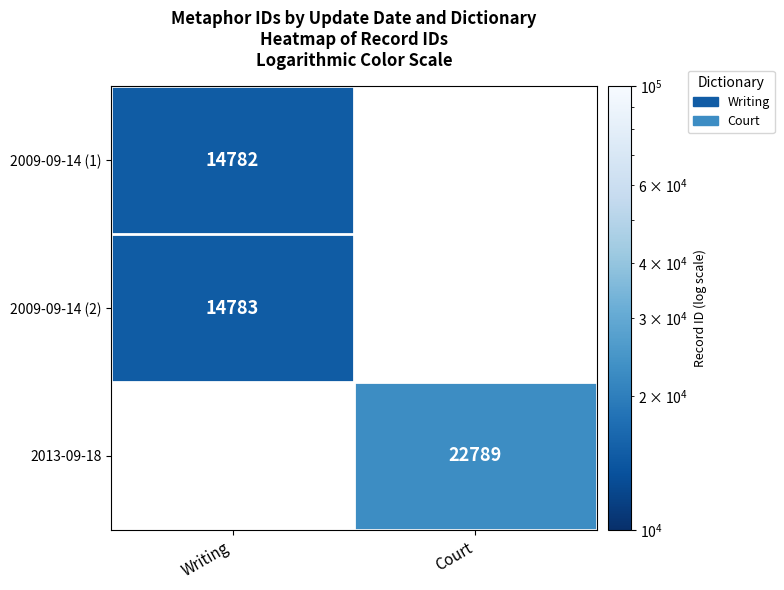

The value of 2009-09-14 (2) at Writing is 14783. True or false?

True